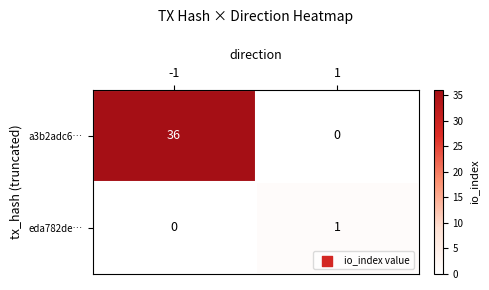

At how many categories does at least one series exceed 35?

1